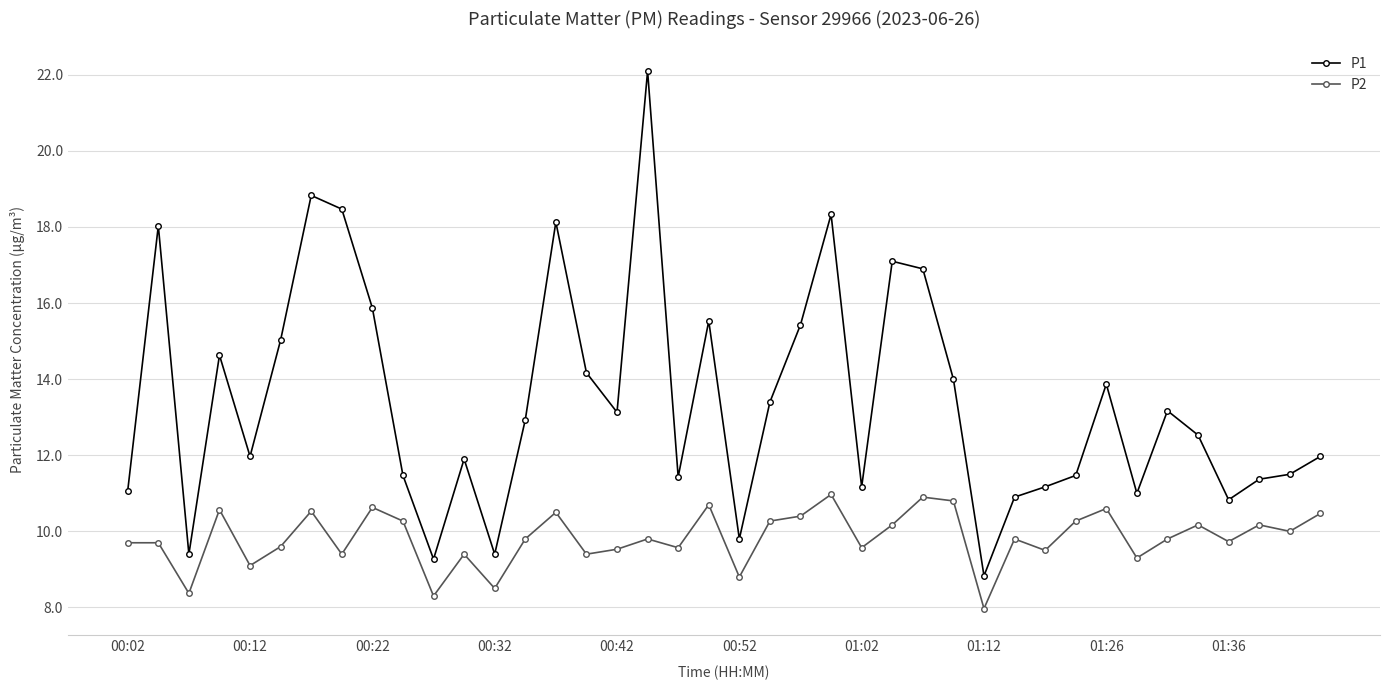

Rank the series by their maximum value, from lowest to highest.

P2, P1